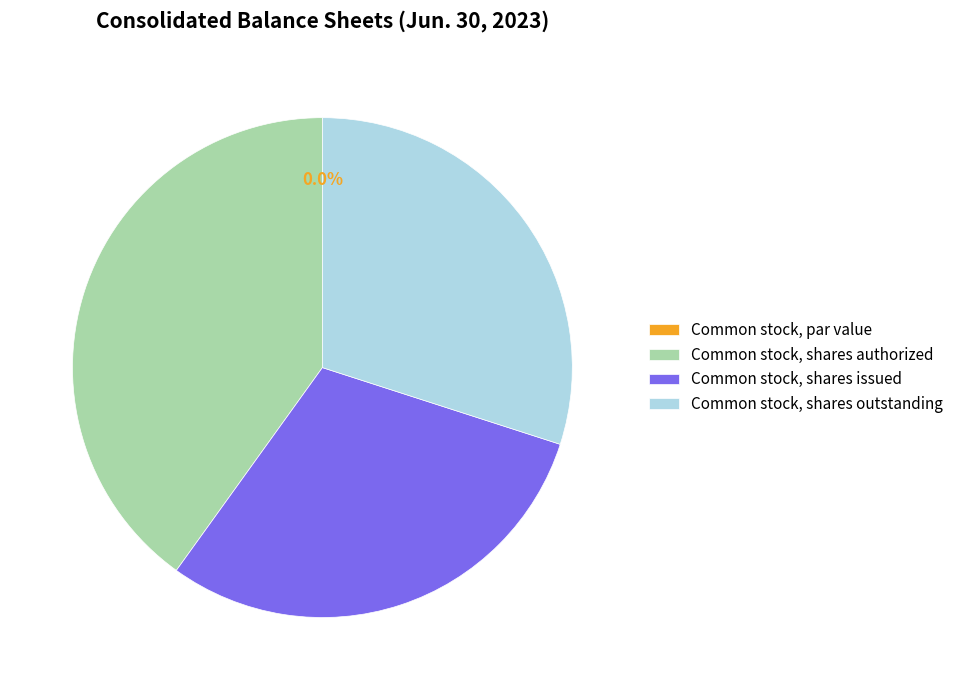

To the nearest percent, what percentage of the pie is Common stock, shares issued?

30%